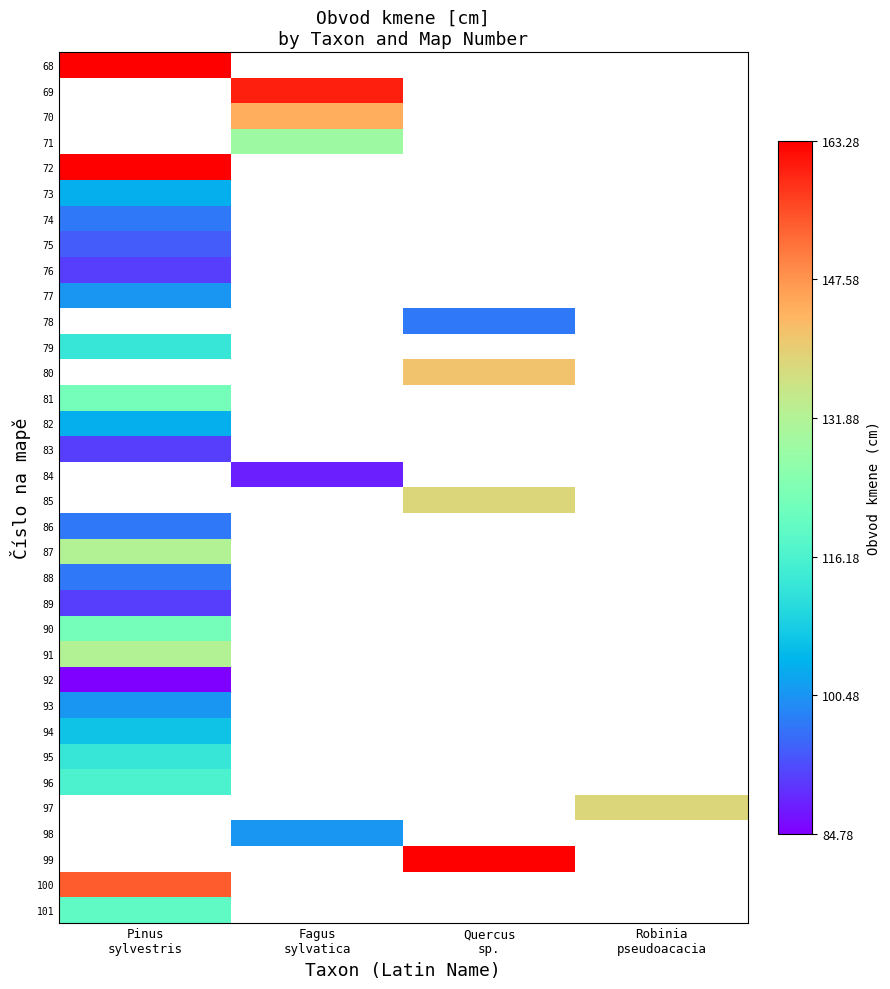

What is the maximum value for 68?

163.3